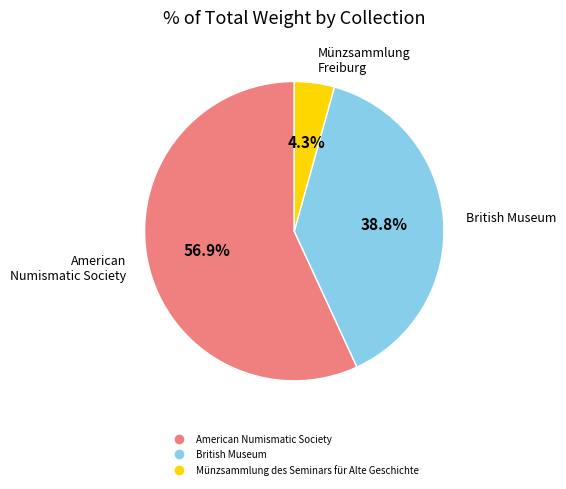

What is the smallest slice in the pie chart?

Münzsammlung des Seminars für Alte Geschichte